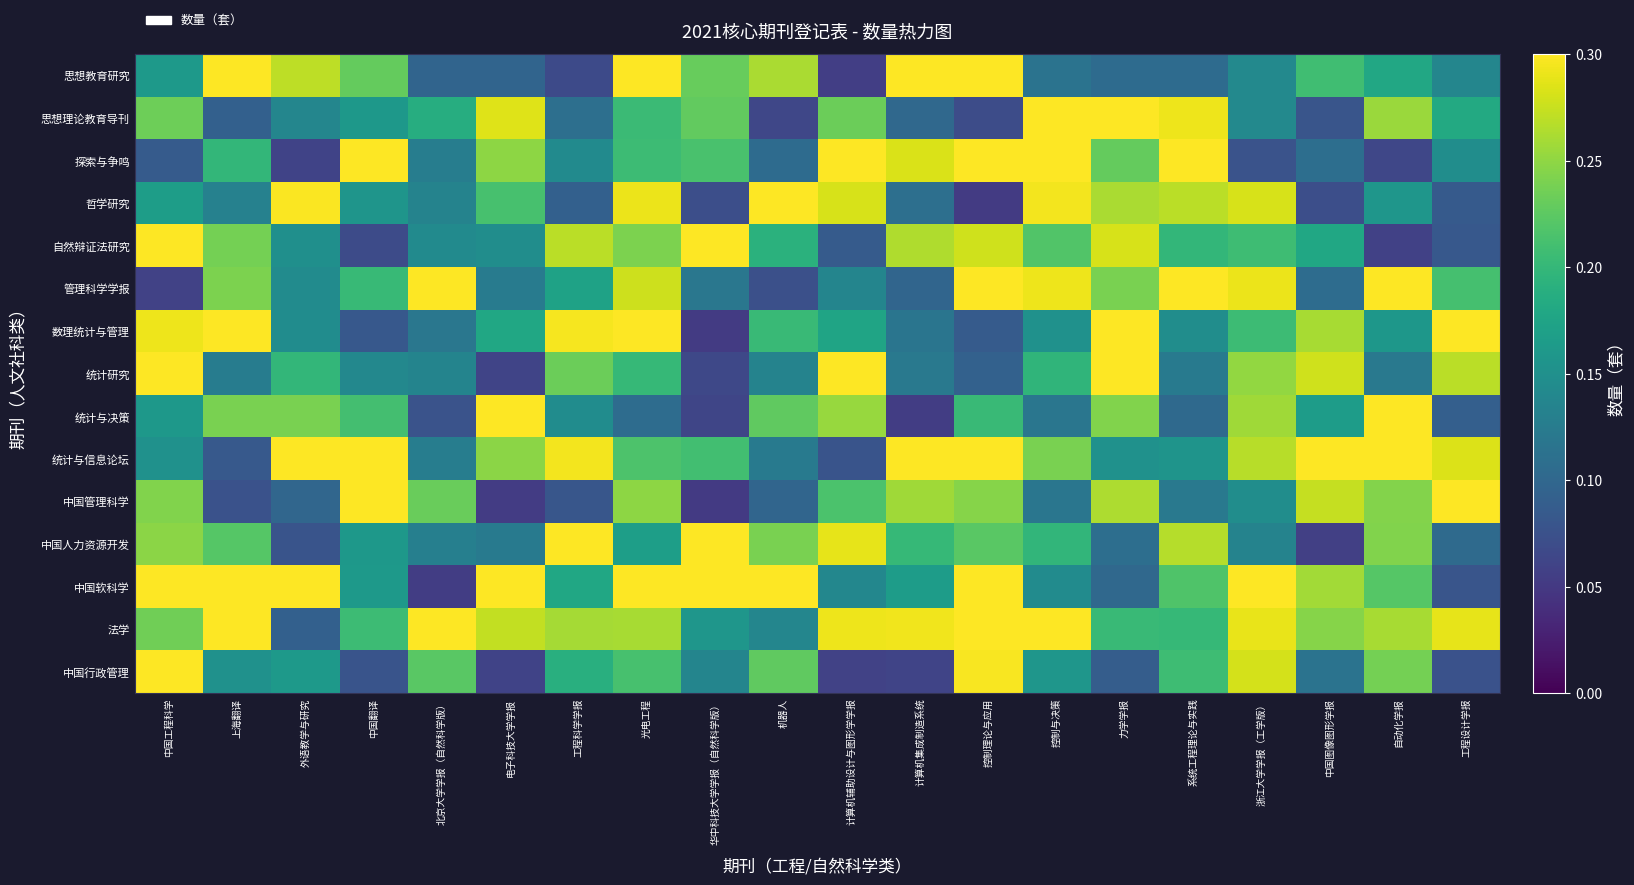

At 中国图像图形学报, list the series in order from smallest to largest.

中国人力资源开发, 哲学研究, 思想理论教育导刊, 管理科学学报, 探索与争鸣, 中国行政管理, 统计与决策, 自然辩证法研究, 思想教育研究, 法学, 中国软科学, 数理统计与管理, 中国管理科学, 统计研究, 统计与信息论坛